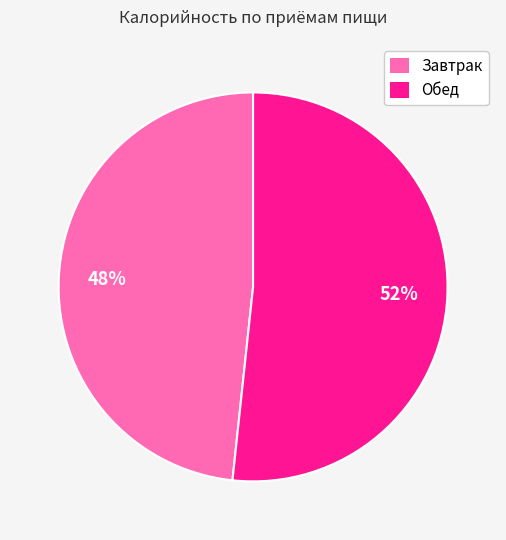

Which category accounts for the majority?

Обед